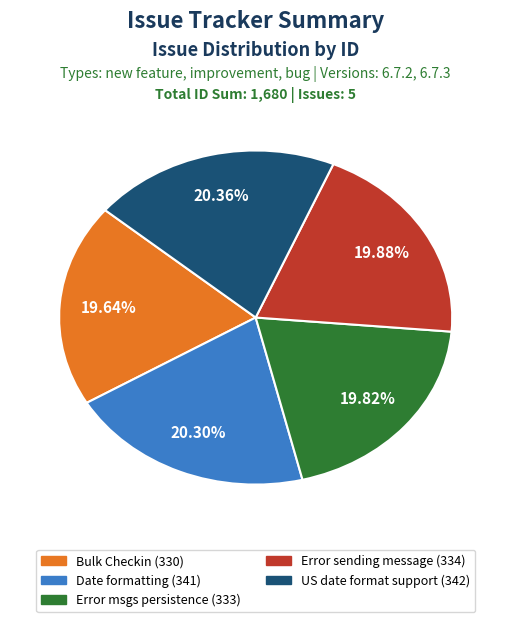

True or false: Error sending message (334) accounts for 9% of the total.

False